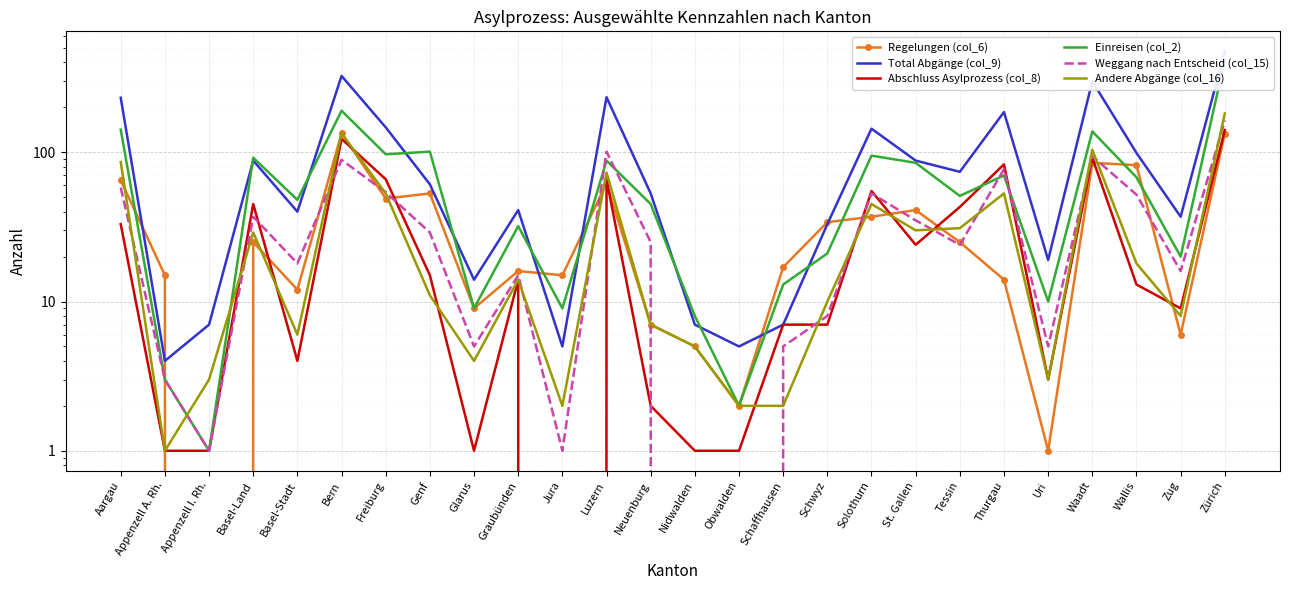

Between which two adjacent categories do Andere Abgänge (col_16) and Einreisen (col_2) first intersect?

Appenzell A. Rh. and Appenzell I. Rh.